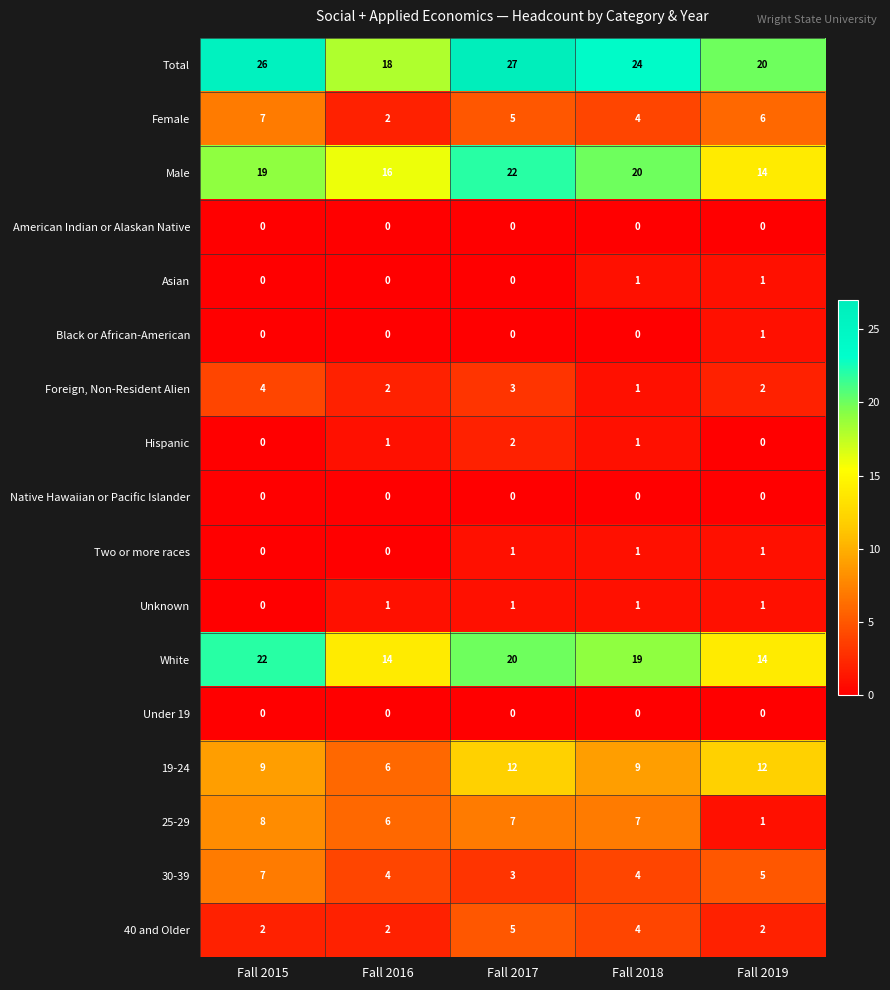

At which label is Male closest to 18?

Fall 2015